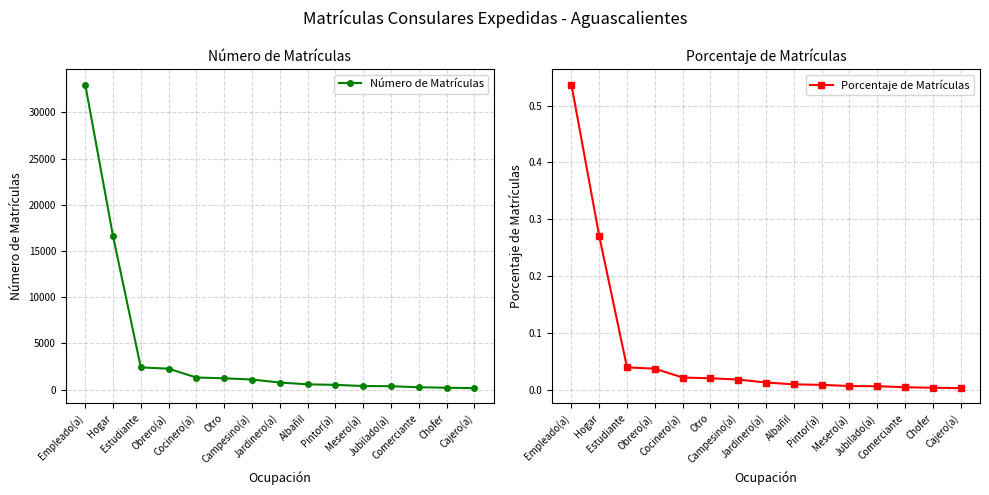

What is the value of the Número de Matrículas point at the 15th from the left?

156